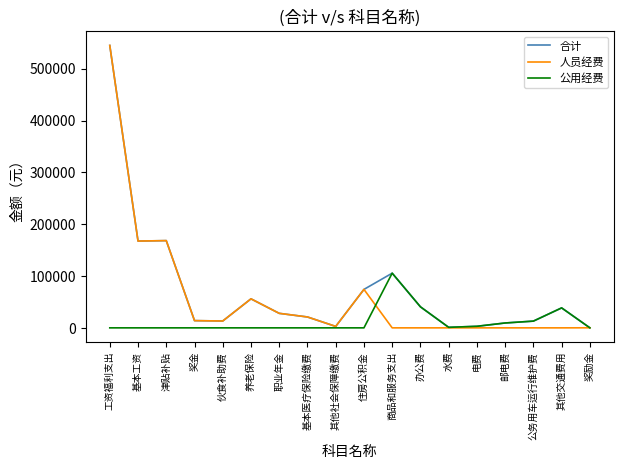

What is the approximate value of 公用经费 at 其他交通费用?

38520